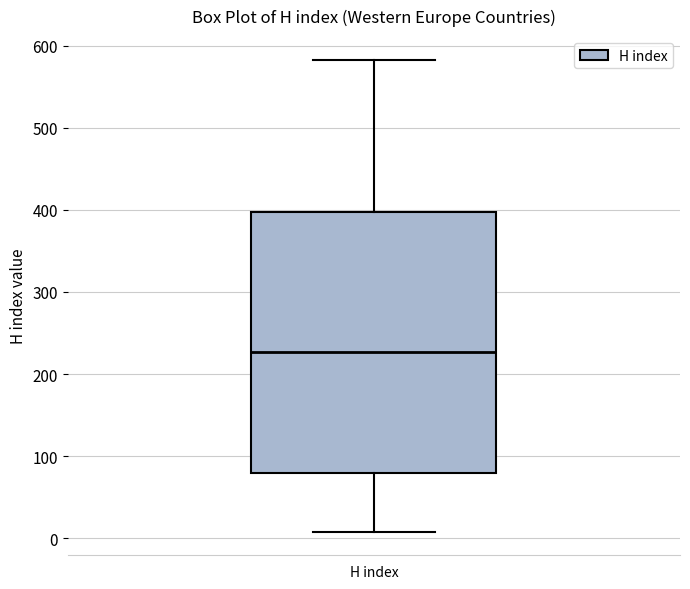

Where does the upper whisker of the box for H index end on the y-axis? The values are not printed on the chart, so give them approximately, as read against the axis.

580